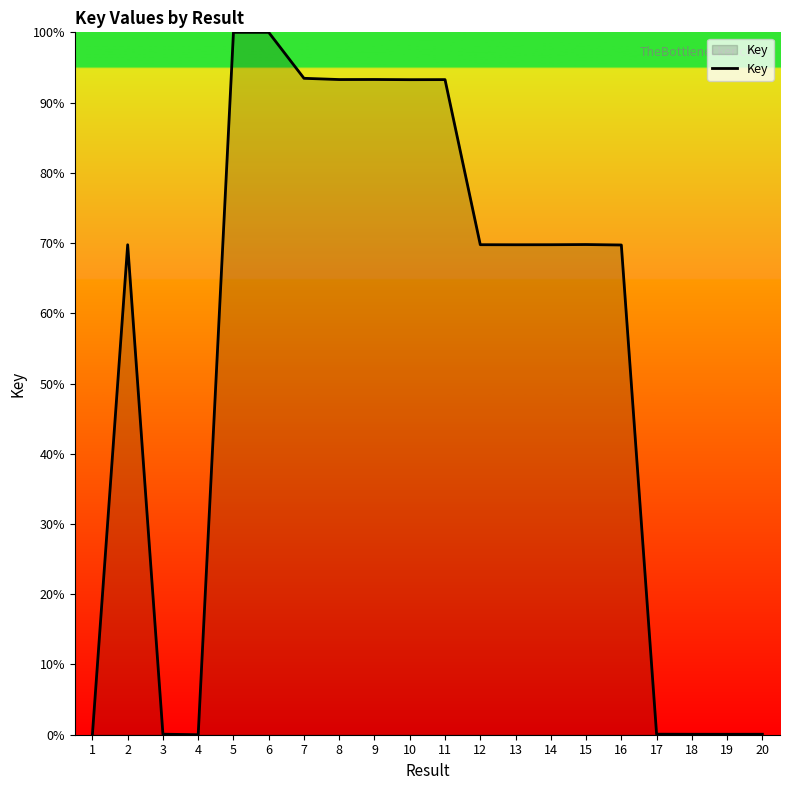

At which category does the data reach its first local peak?

2